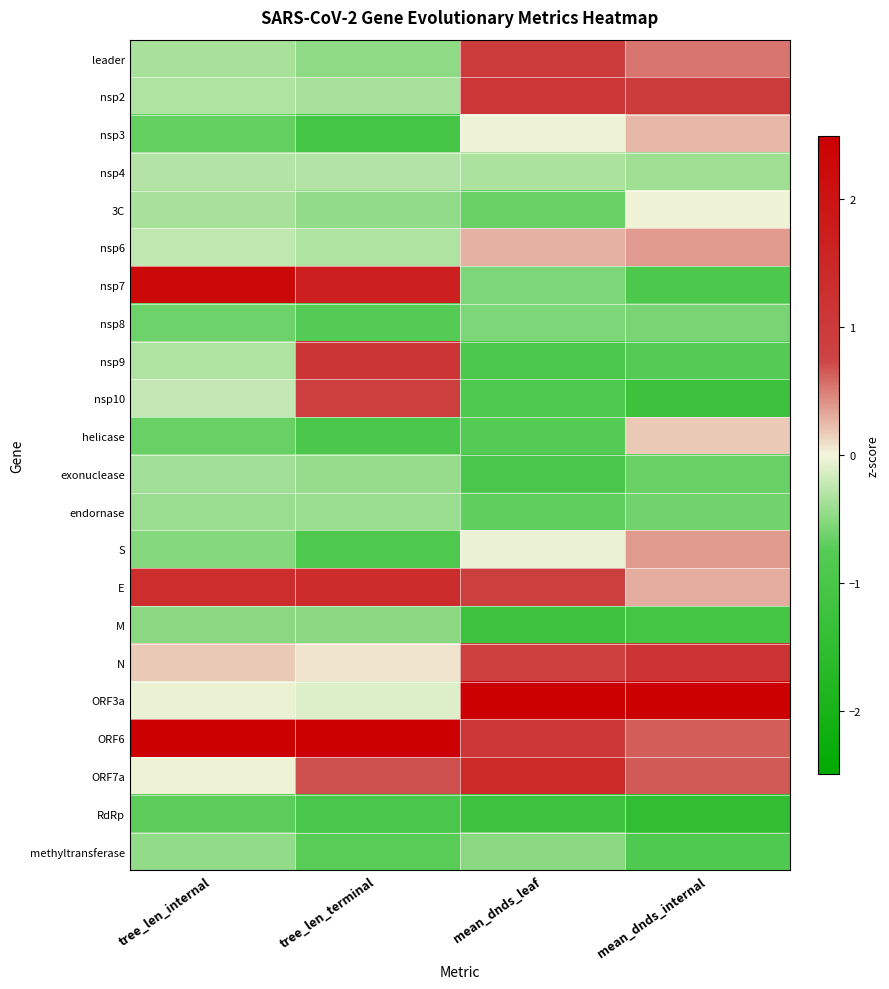

Which has a higher value, tree_len_internal or mean_dnds_leaf?

mean_dnds_leaf